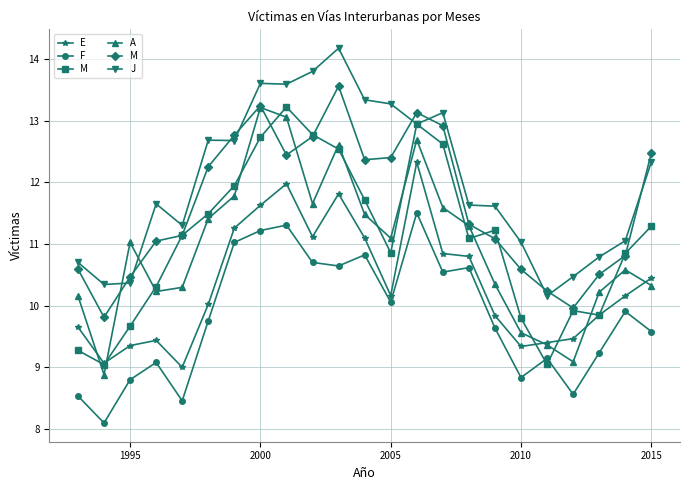

List the series in order of their peak value, highest first.

J, M, A, E, F